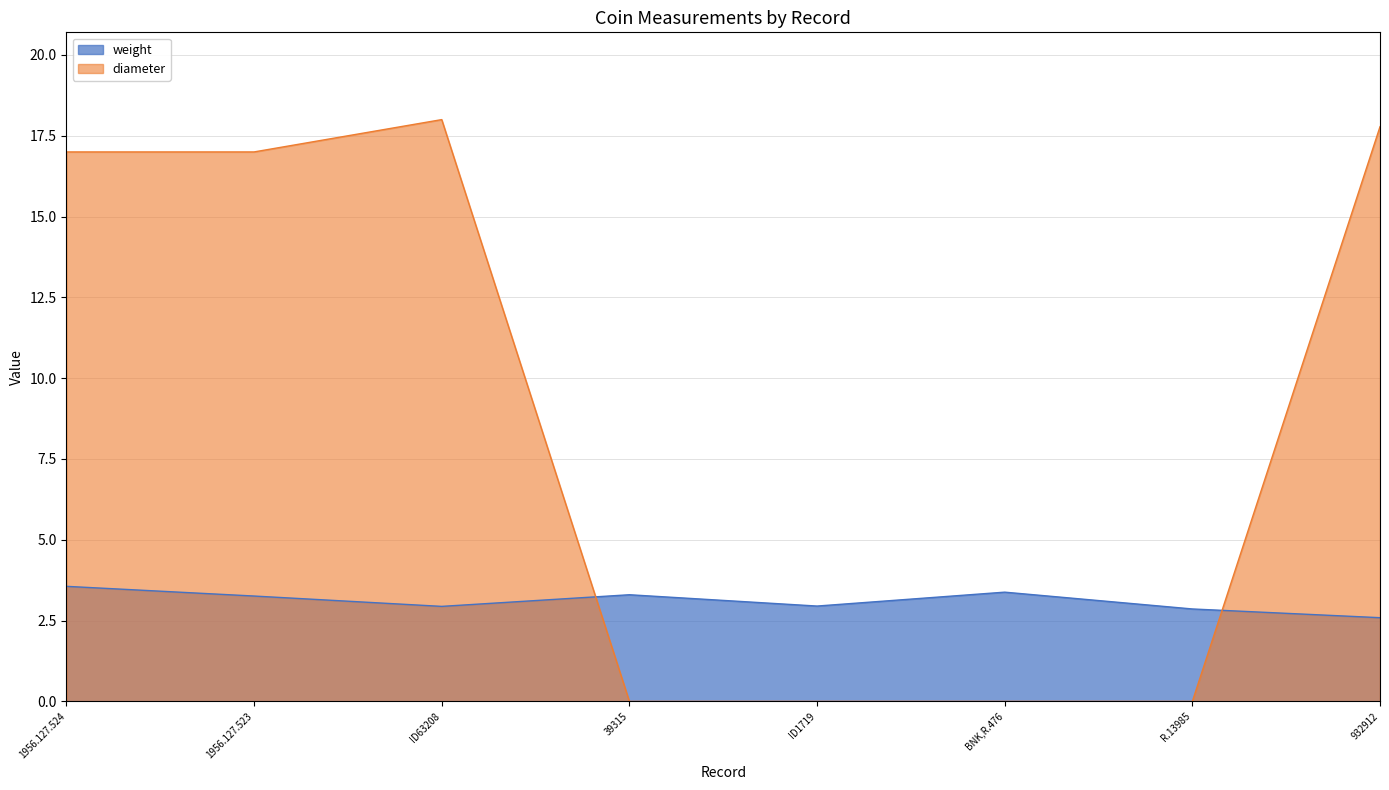

How many positive values does the diameter series have?

4